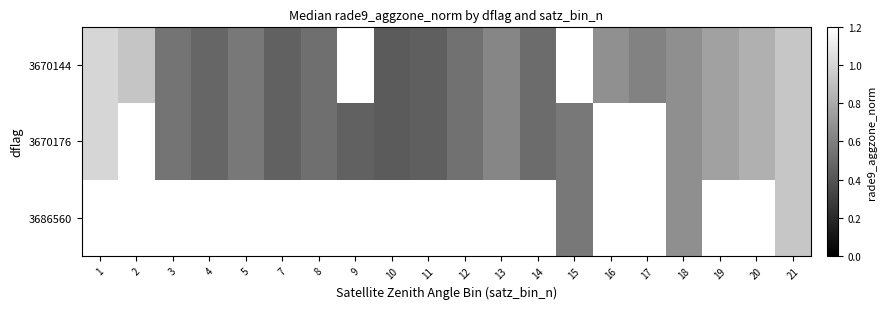

What is the approximate value of 3670144 at 8?

0.5